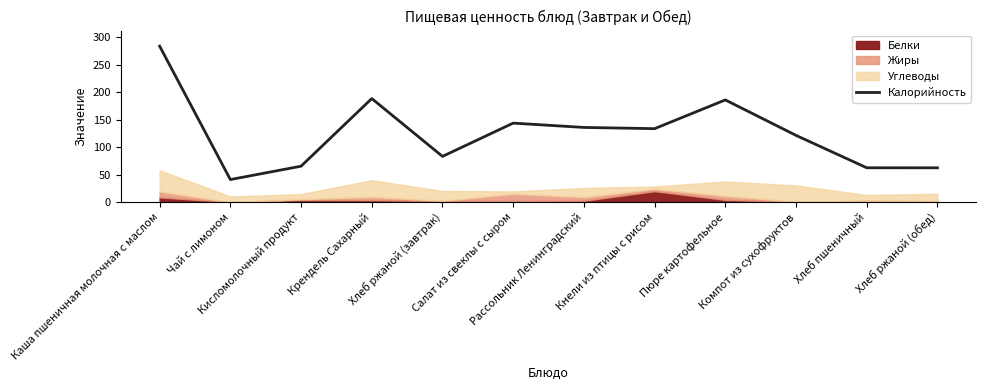

What is the label of the 1st point from the right?

Хлеб ржаной (обед)